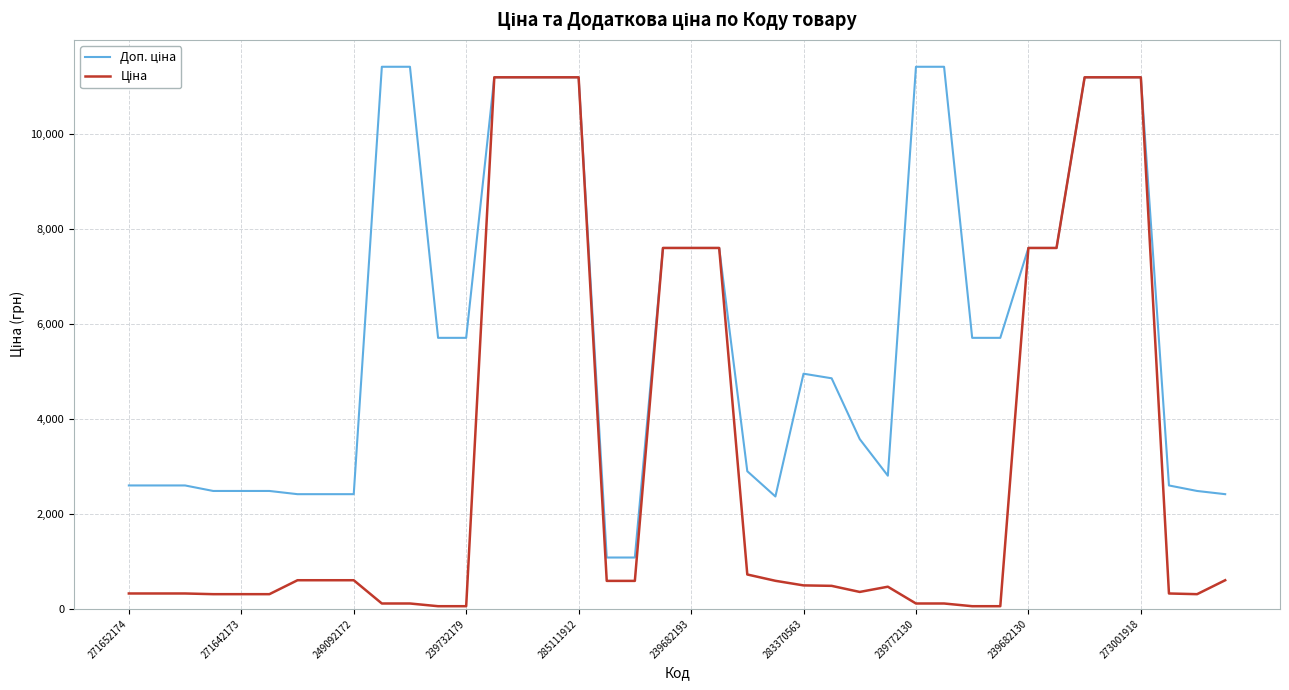

Which series has the largest total across all categories?

Доп. ціна